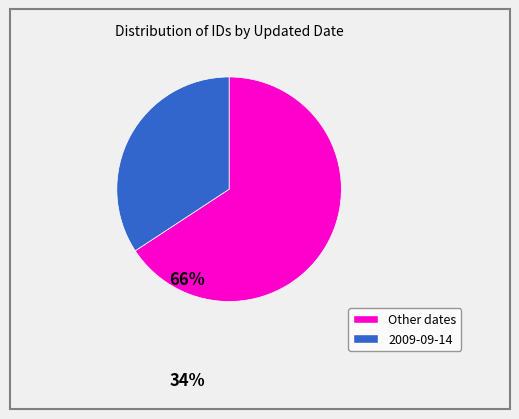

Does any single category account for the majority?

Yes